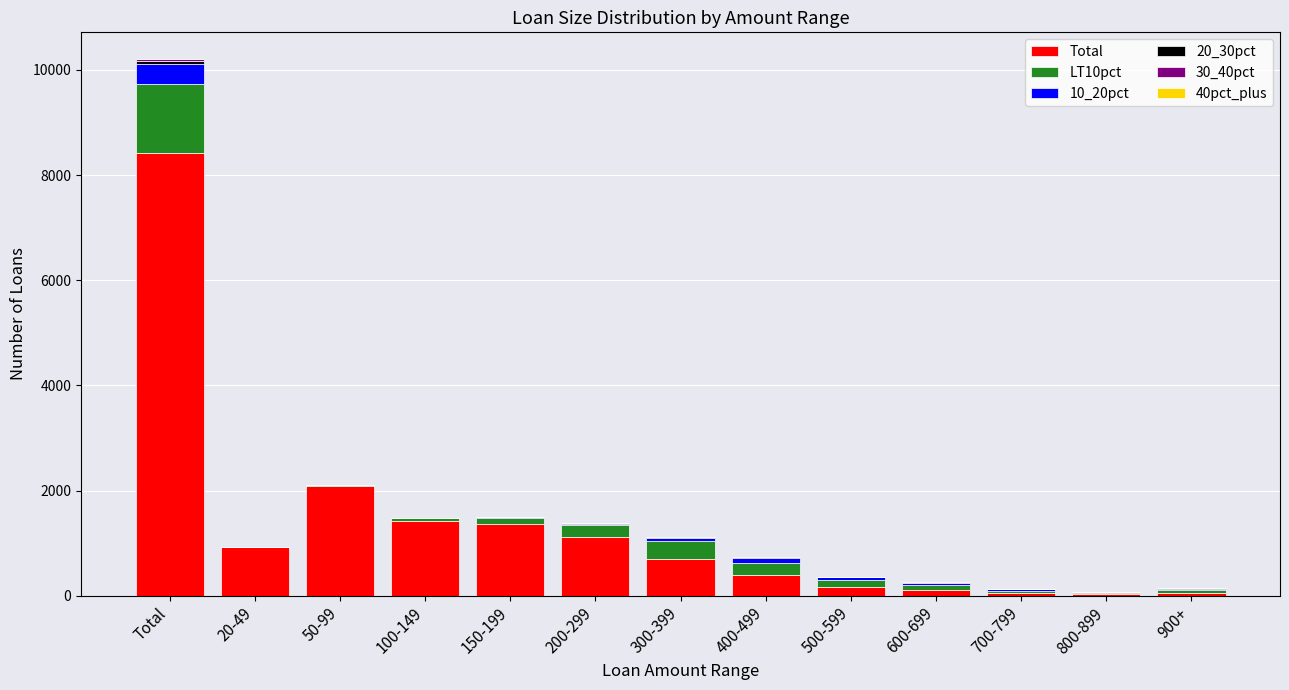

At which category is the sum across all series the highest?

Total